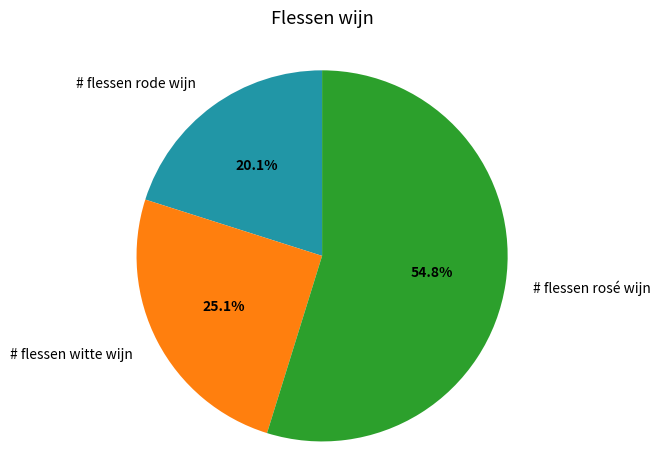

How many slices are in this pie chart?

3